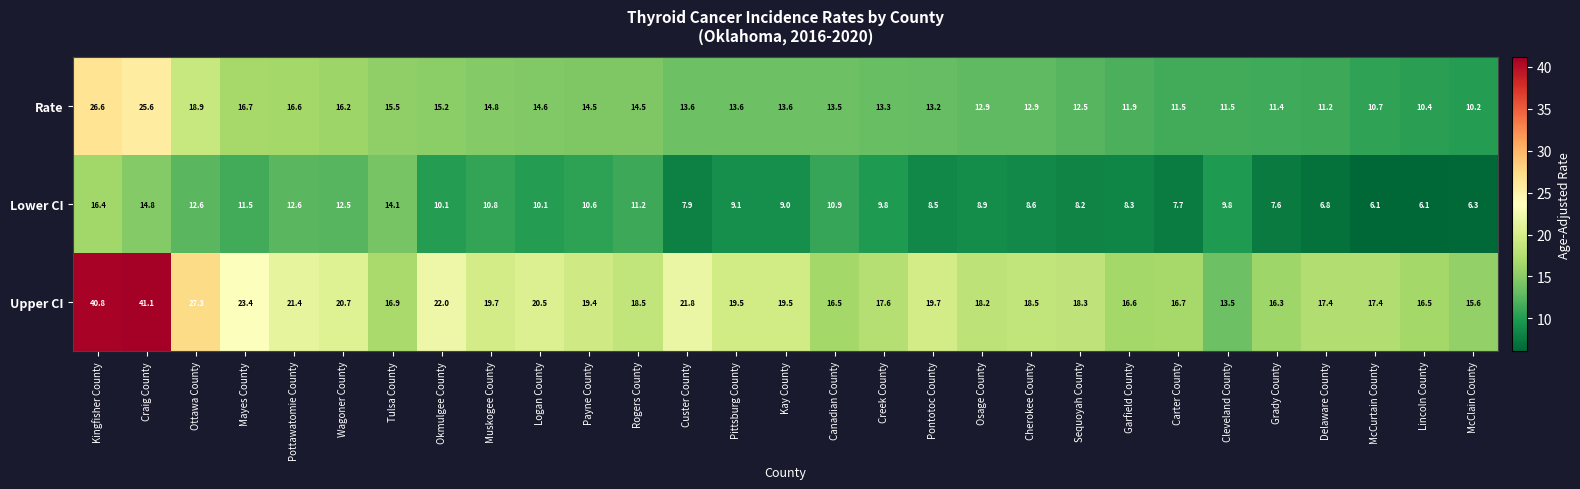

At which category is the sum across all series the highest?

Kingfisher County